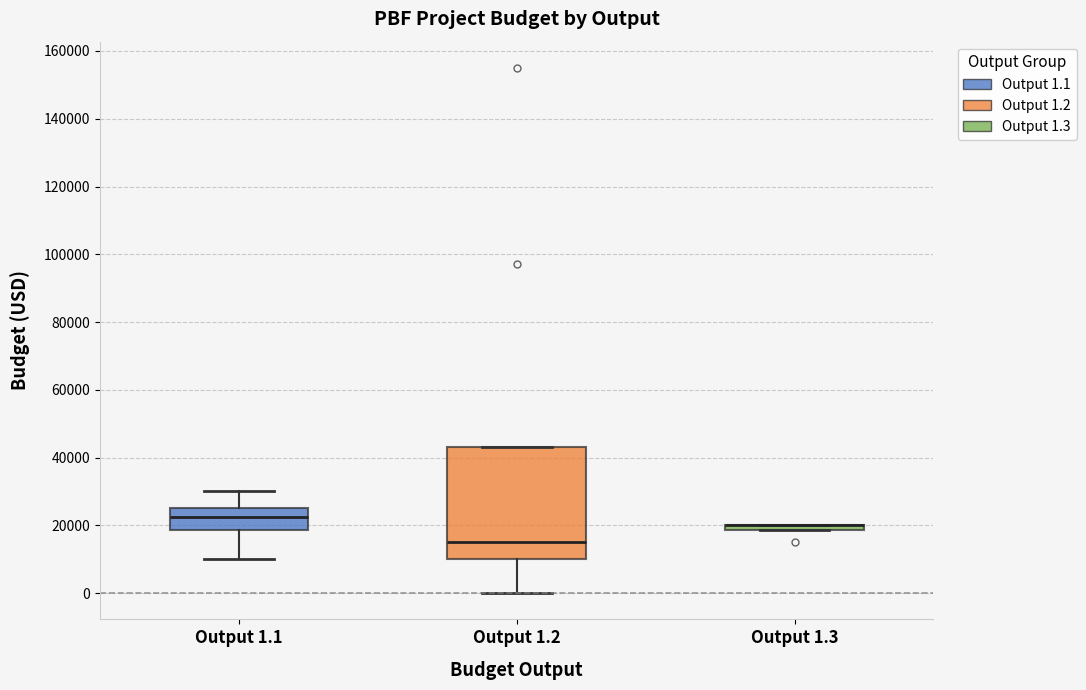

Where is the upper edge of the box for Output 1.3 on the y-axis? The values are not printed on the chart, so give them approximately, as read against the axis.

20000